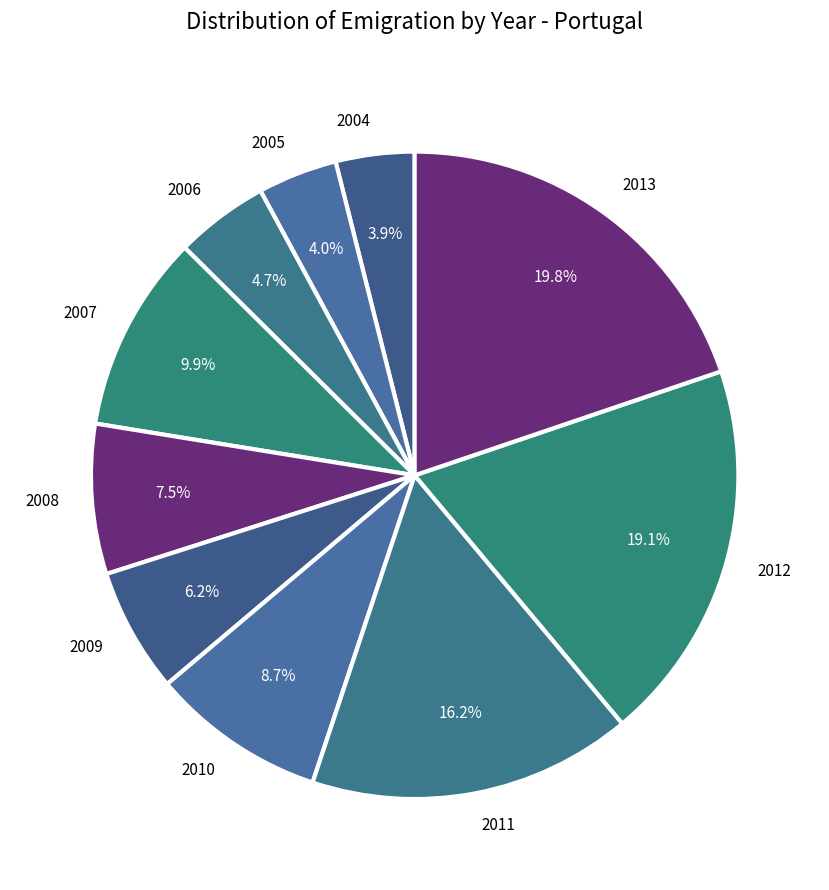

Does 2010 account for over 50% of the chart?

No